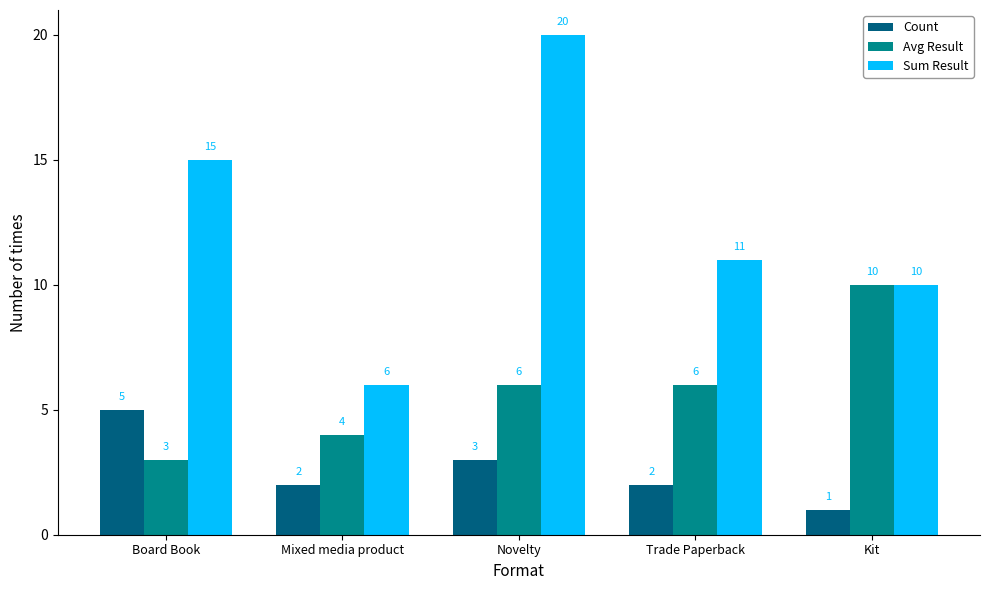

What is the value of the Avg Result bar at the 3rd from the left?

6